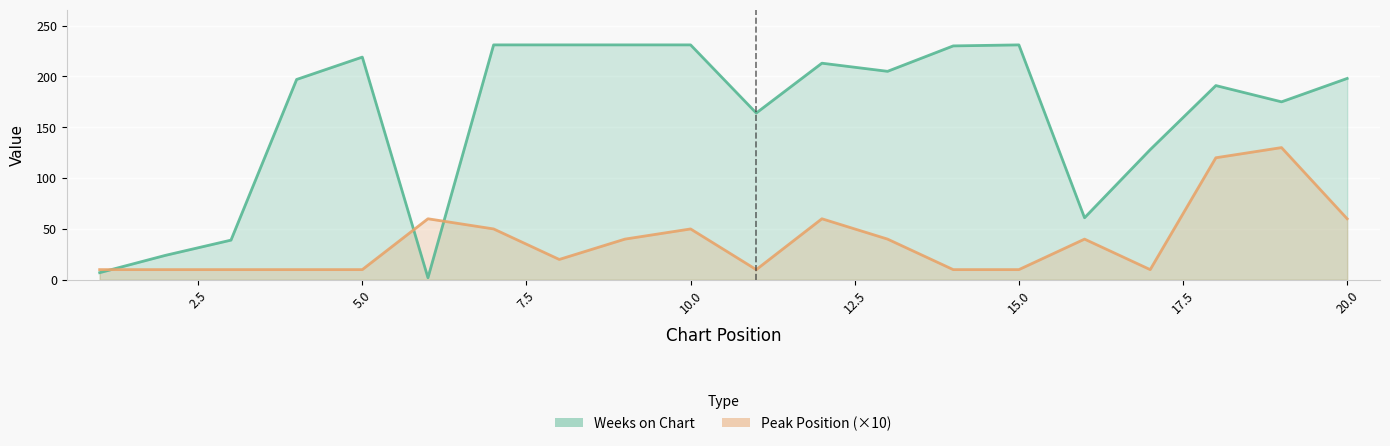

At 12, list the series in order from smallest to largest.

Peak Position, Weeks on Chart